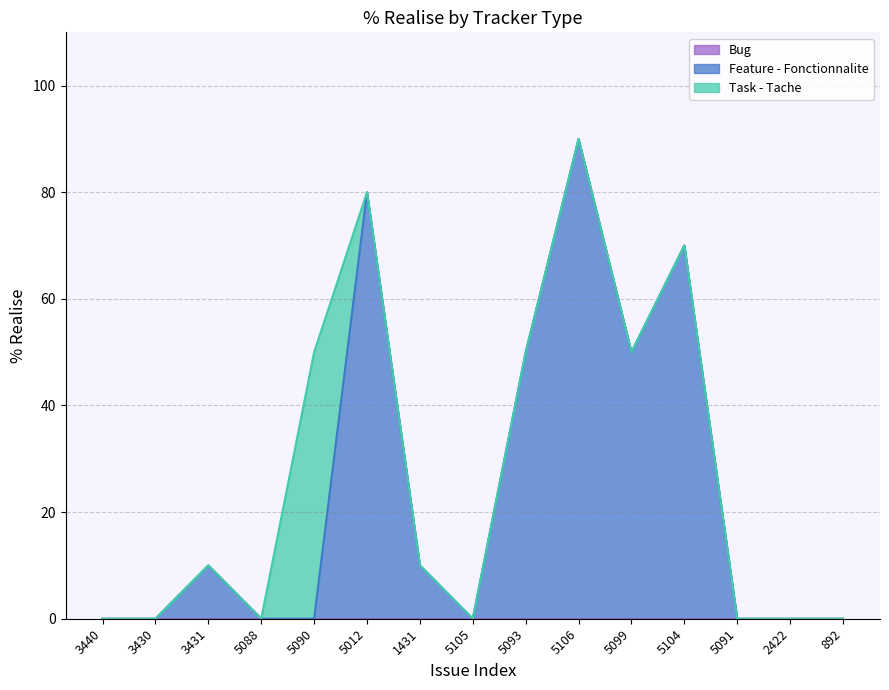

Between which two adjacent categories do Feature - Fonctionnalite and Task - Tache first intersect?

5090 and 5012